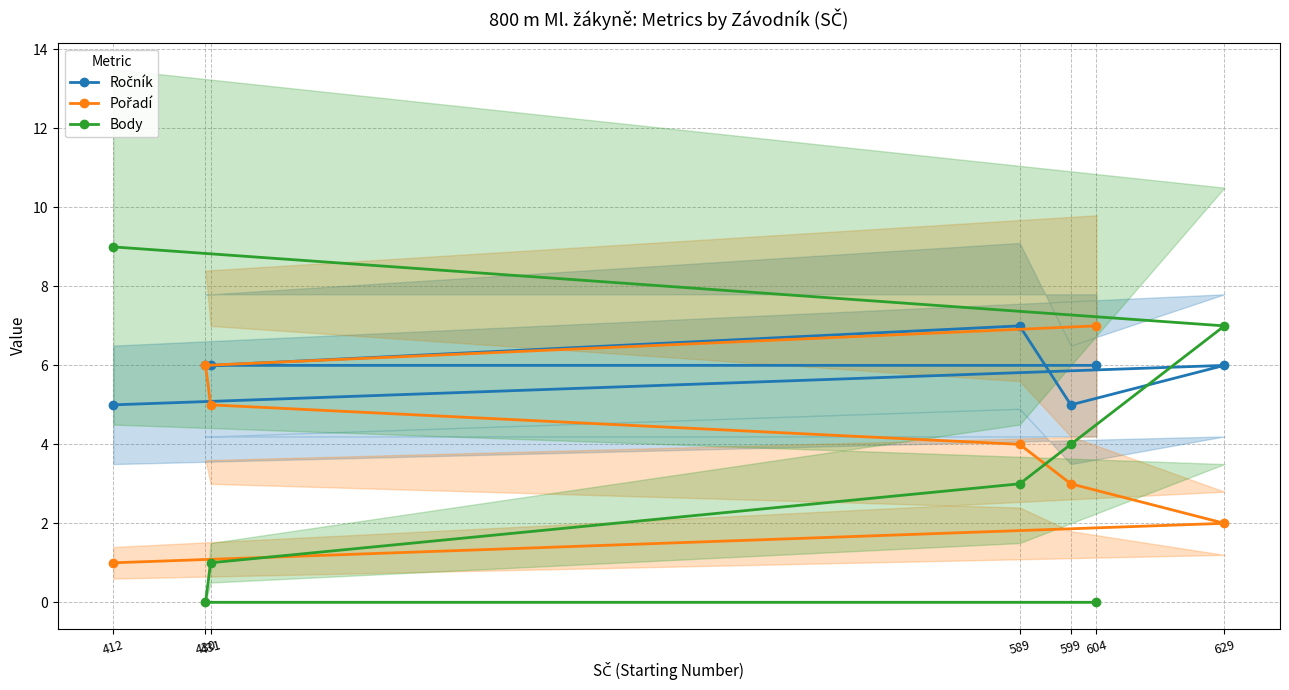

Where does the Ročník series first go above 6?

589